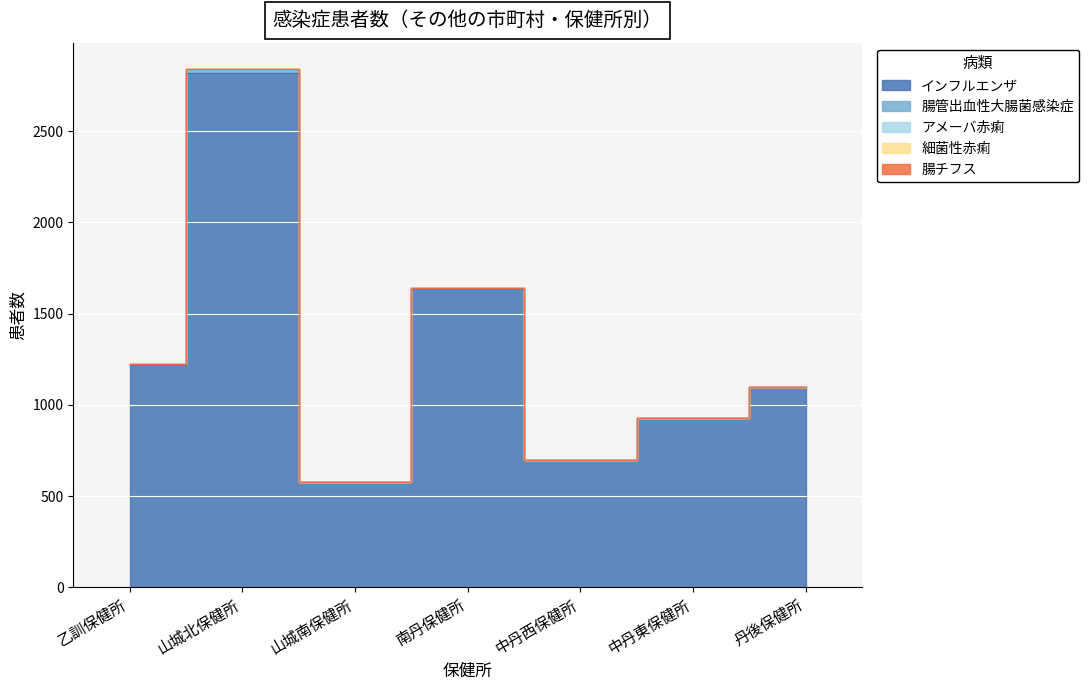

Reading left to right, list all the values displayed in this chart.

インフルエンザ: 乙訓保健所=1221	山城北保健所=2821	山城南保健所=576	南丹保健所=1634	中丹西保健所=698	中丹東保健所=928	丹後保健所=1100
腸管出血性大腸菌感染症: 乙訓保健所=1	山城北保健所=14	山城南保健所=3	南丹保健所=6	中丹西保健所=2	中丹東保健所=1	丹後保健所=0
アメーバ赤痢: 乙訓保健所=0	山城北保健所=6	山城南保健所=0	南丹保健所=0	中丹西保健所=0	中丹東保健所=1	丹後保健所=0
細菌性赤痢: 乙訓保健所=1	山城北保健所=1	山城南保健所=0	南丹保健所=0	中丹西保健所=0	中丹東保健所=0	丹後保健所=0
腸チフス: 乙訓保健所=0	山城北保健所=1	山城南保健所=0	南丹保健所=0	中丹西保健所=0	中丹東保健所=0	丹後保健所=0